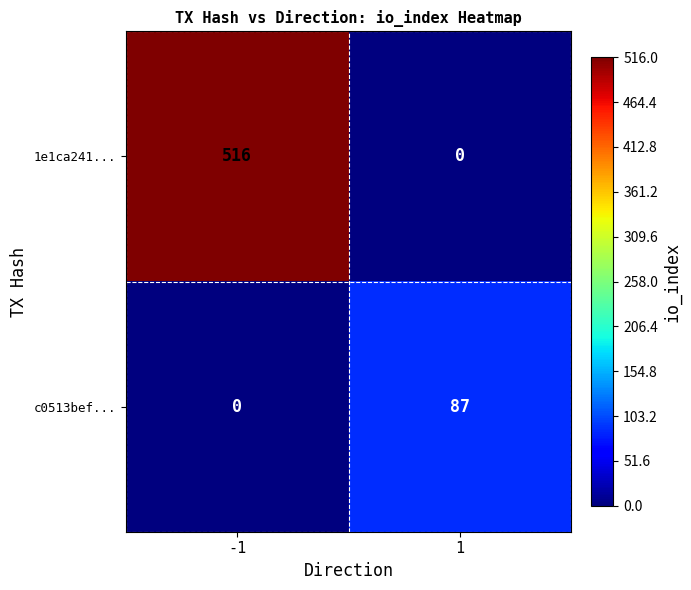

The value of c0513bef... at -1 is 0. True or false?

True